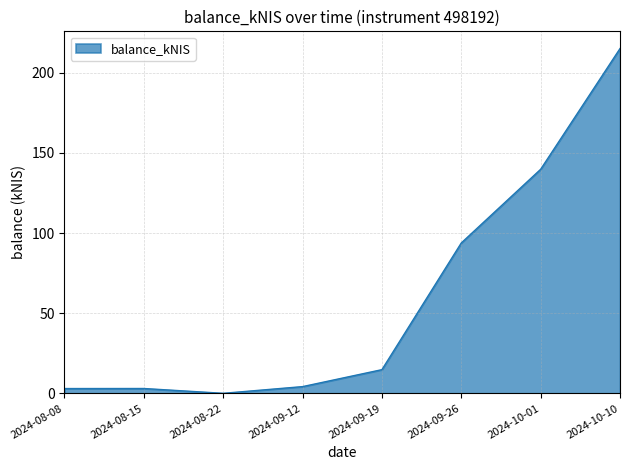

Which label corresponds to the largest value in the chart?

2024-10-10